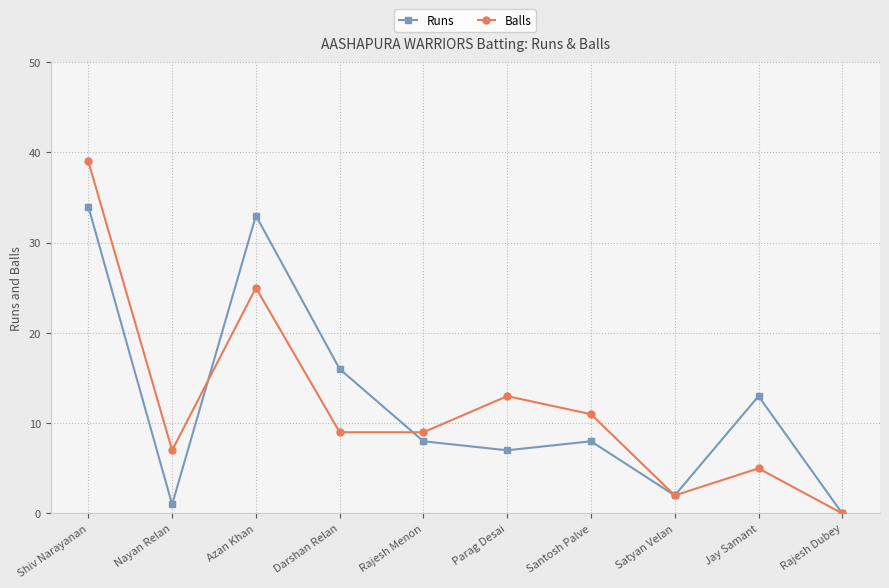

At Jay Samant, list the series in order from smallest to largest.

Balls, Runs